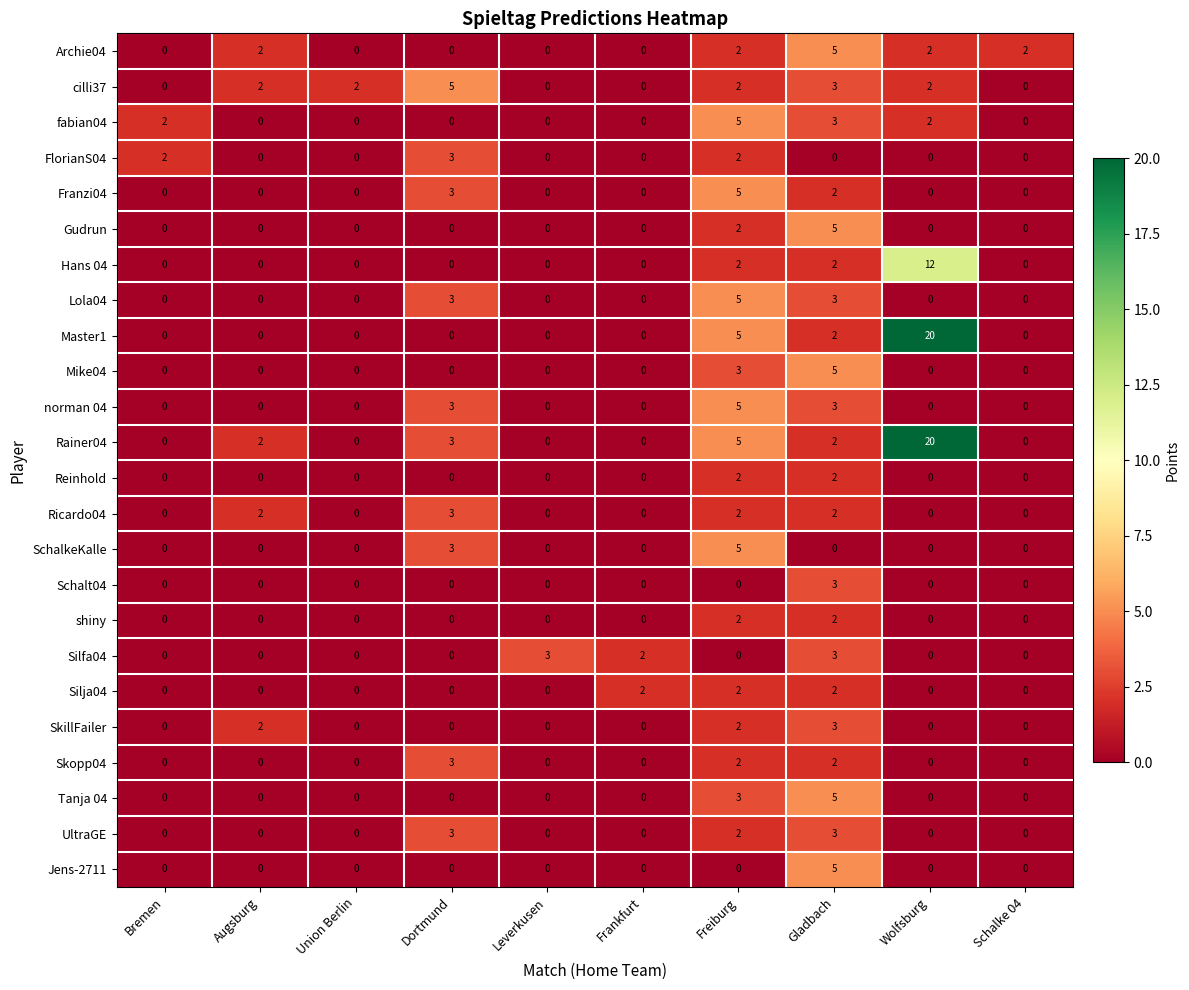

Which category has the highest value across all series?

Wolfsburg